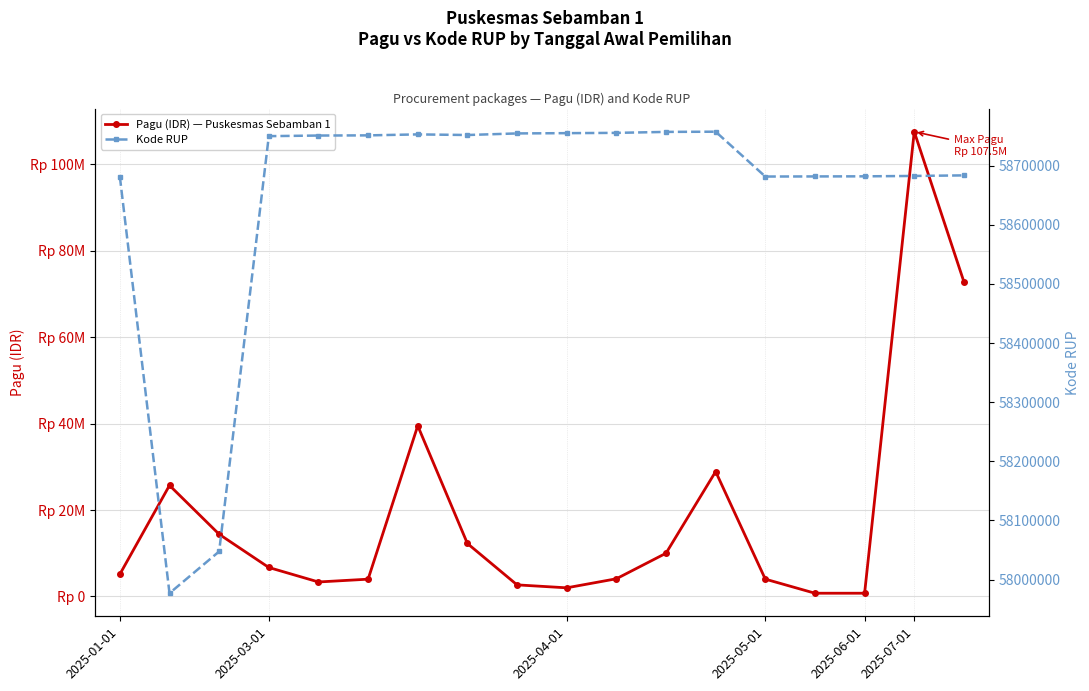

Rank the series by their maximum value, from lowest to highest.

Kode RUP, Pagu (IDR) — Puskesmas Sebamban 1